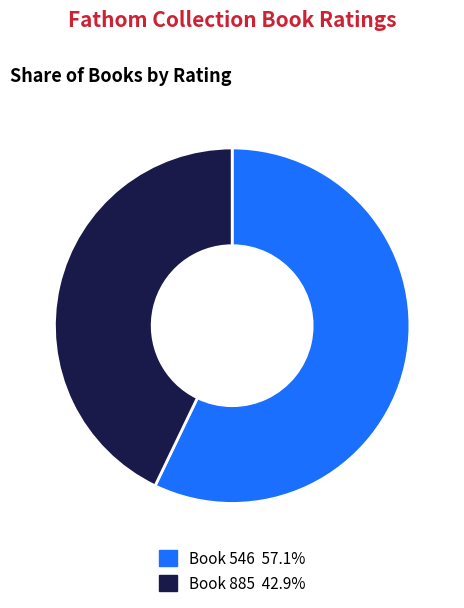

How many slices are in this pie chart?

2